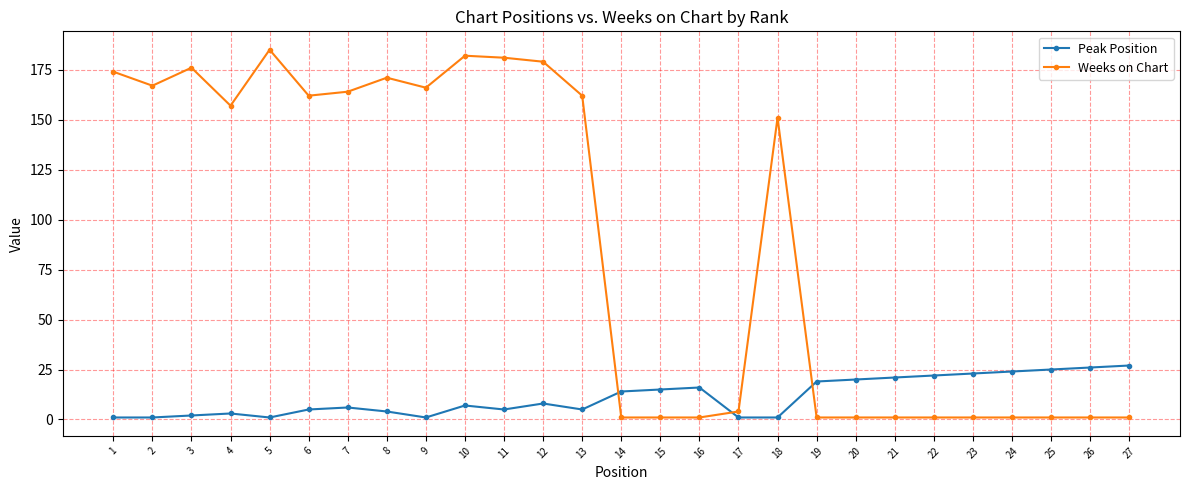

Is it true that Peak Position equals 22 at 22?

True